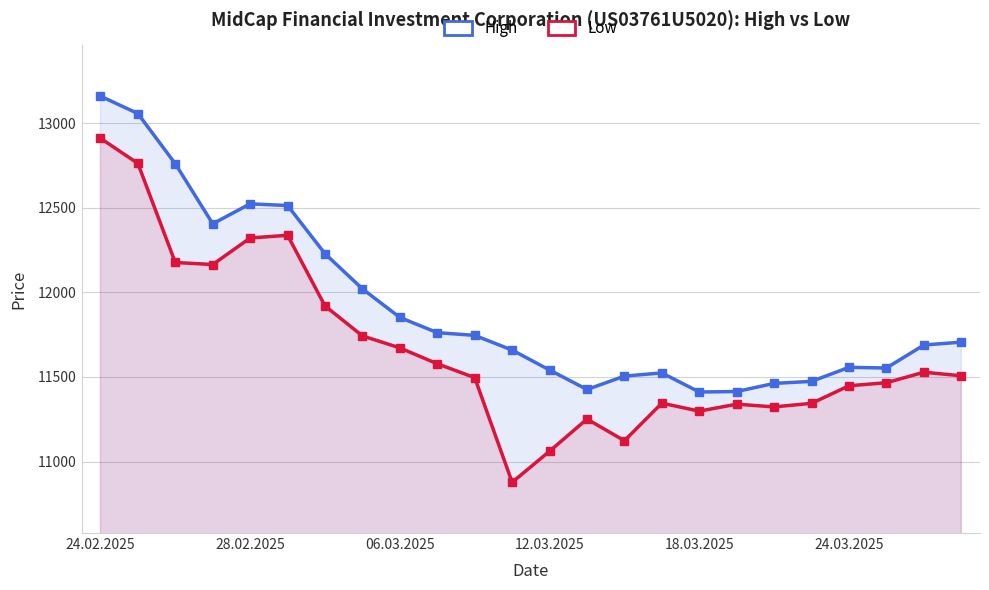

At which label does Low first exceed 11507?

24.02.2025